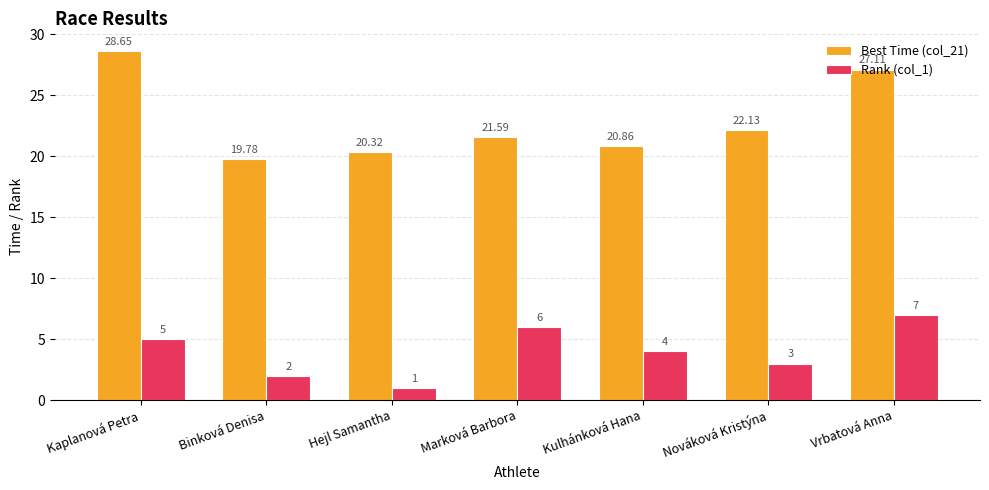

How many distinct data groups are displayed?

2